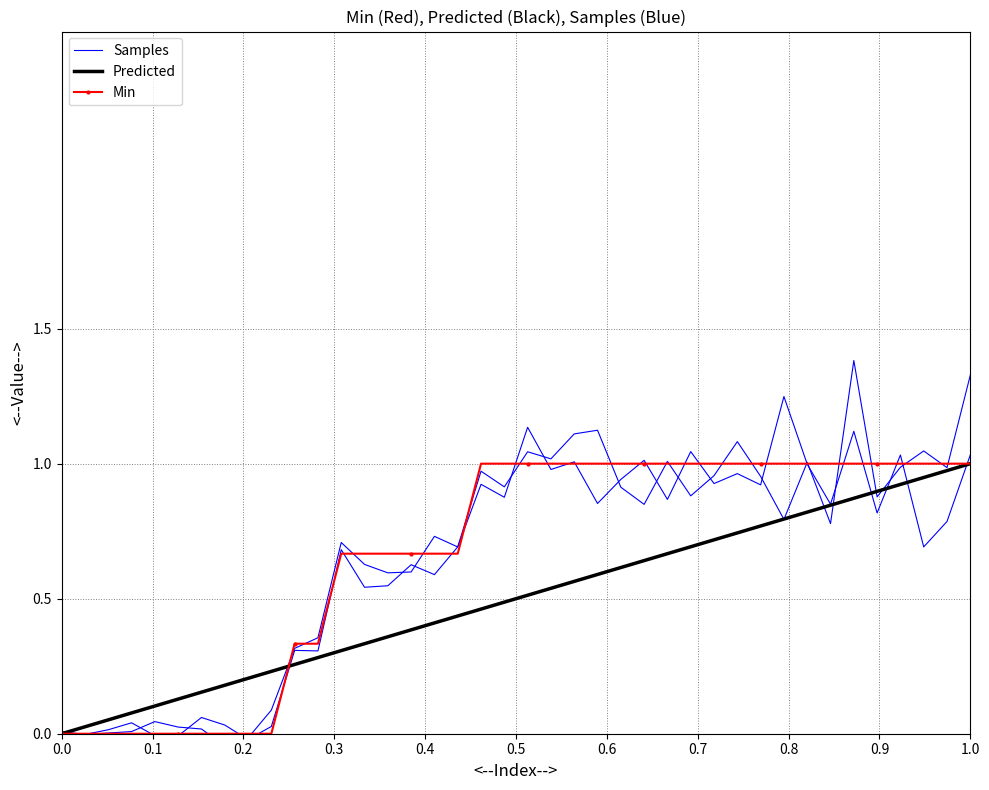

Is the value of Samples at 1.0 greater than the value of Min at 0.5?

Yes